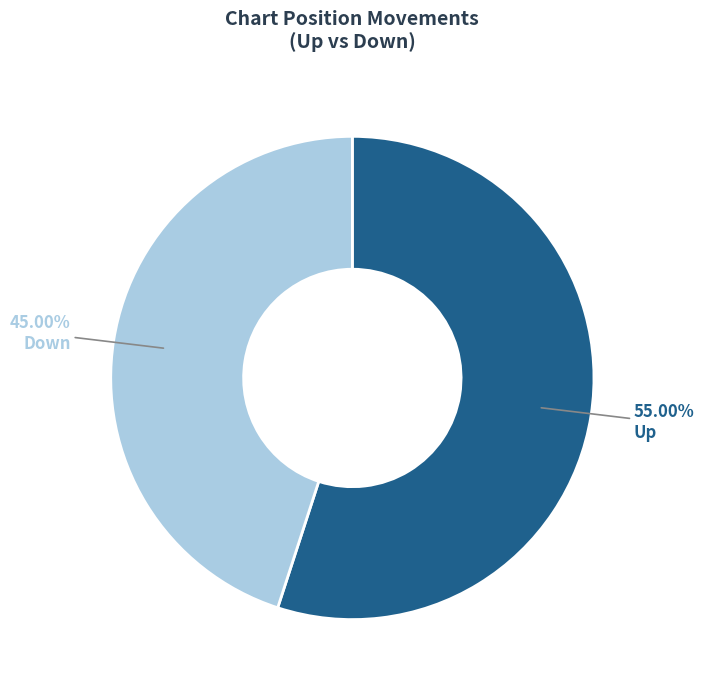

Does any single category account for the majority?

Yes